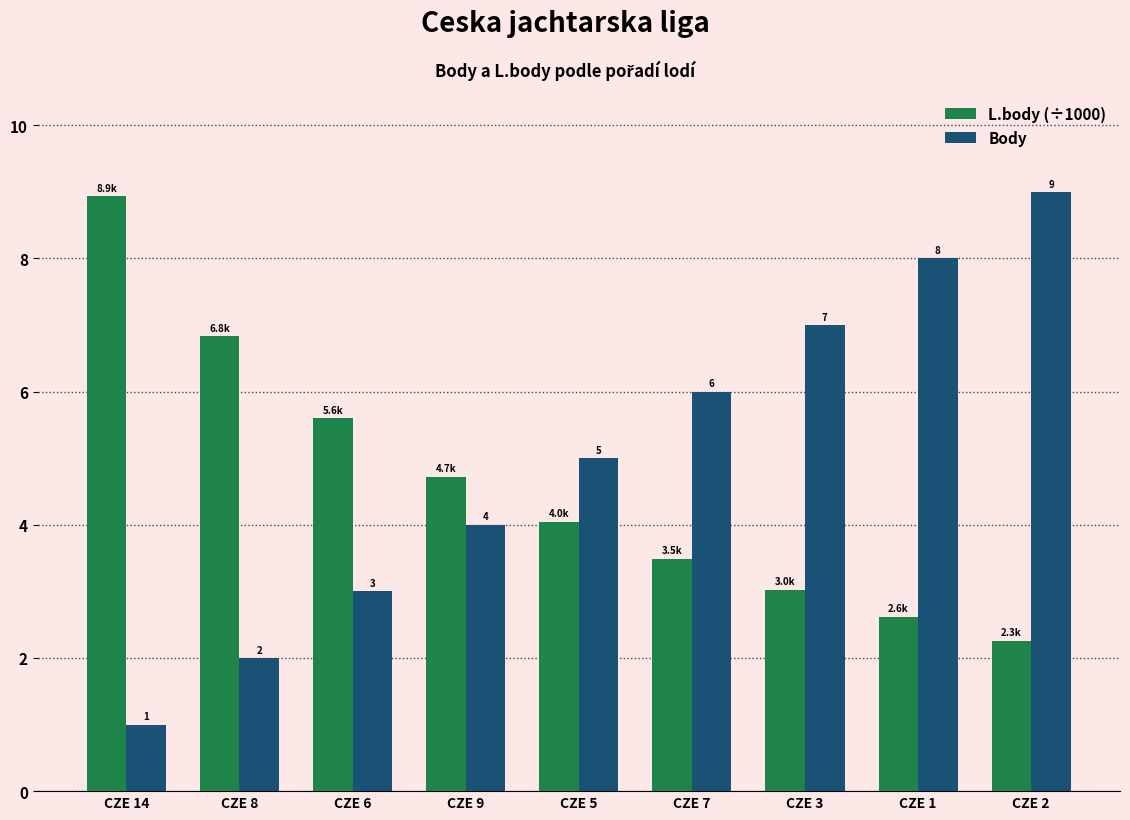

How many bars are there in each group?

2